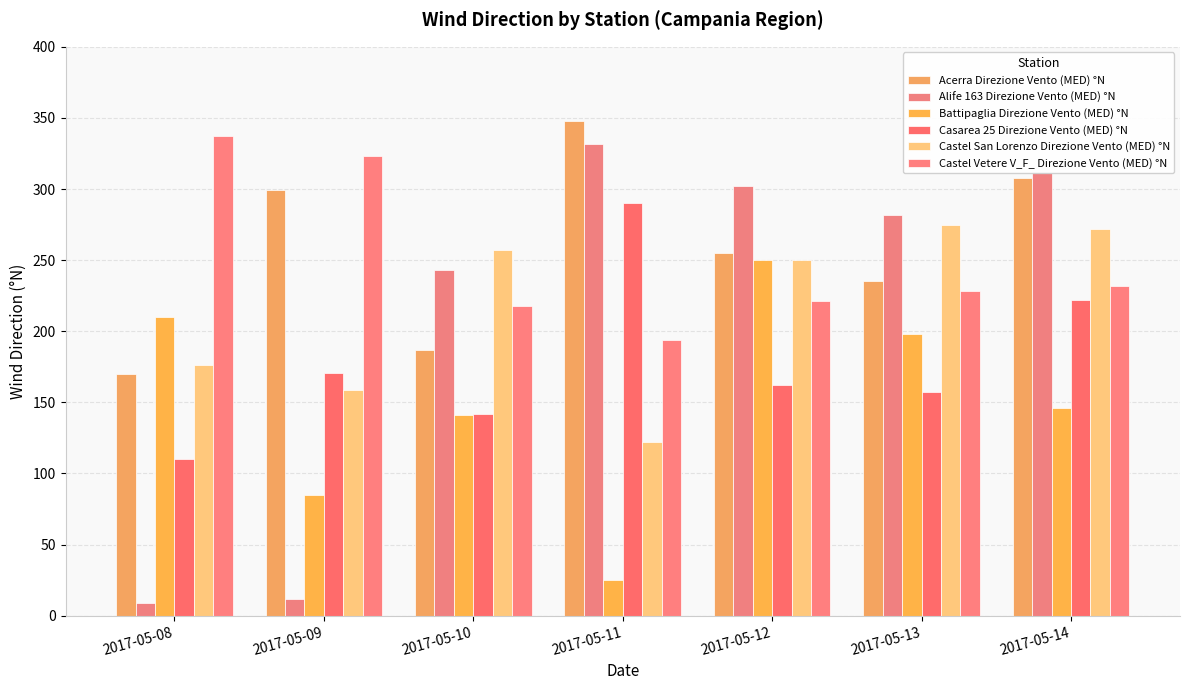

At 2017-05-14, list the series in order from smallest to largest.

Battipaglia Direzione Vento (MED) °N, Casarea 25 Direzione Vento (MED) °N, Castel Vetere V_F_ Direzione Vento (MED) °N, Castel San Lorenzo Direzione Vento (MED) °N, Acerra Direzione Vento (MED) °N, Alife 163 Direzione Vento (MED) °N